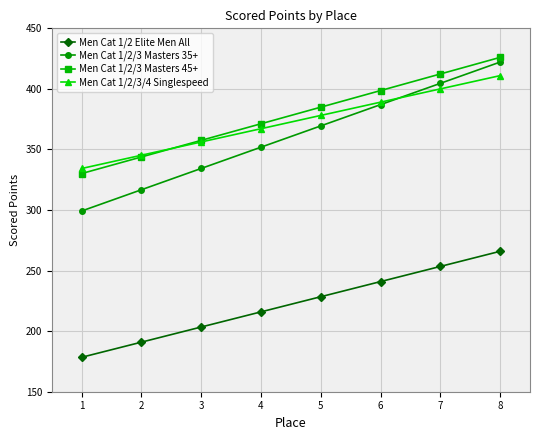

True or false: Men Cat 1/2 Elite Men All and Men Cat 1/2/3 Masters 45+ intersect in this chart.

False